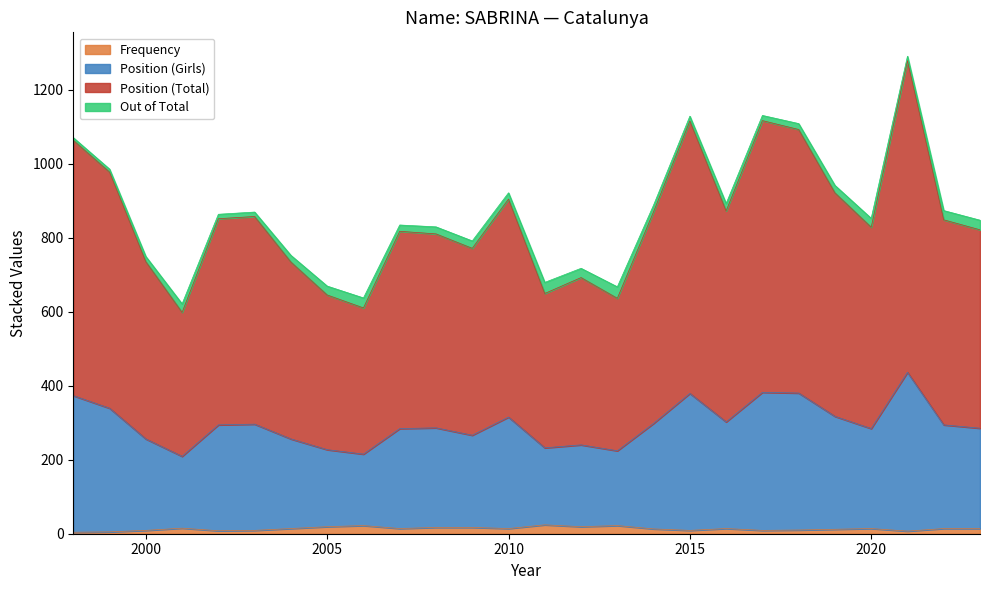

What is the value of the Frequency point at the 19th from the left?

14